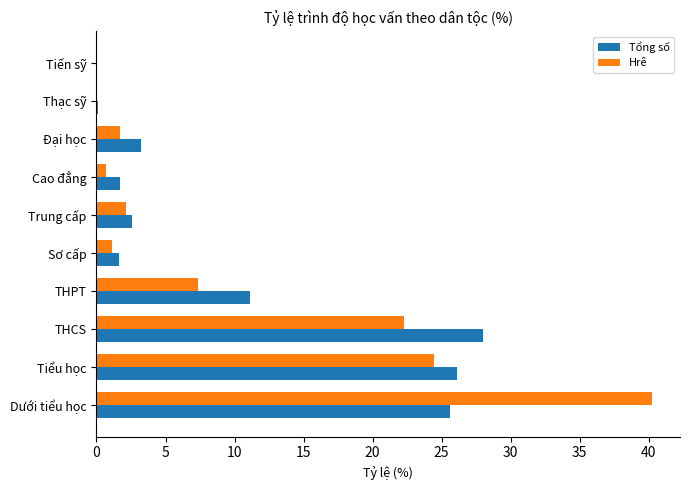

The Tổng số series shows 2.5 at Trung cấp. True or false?

True